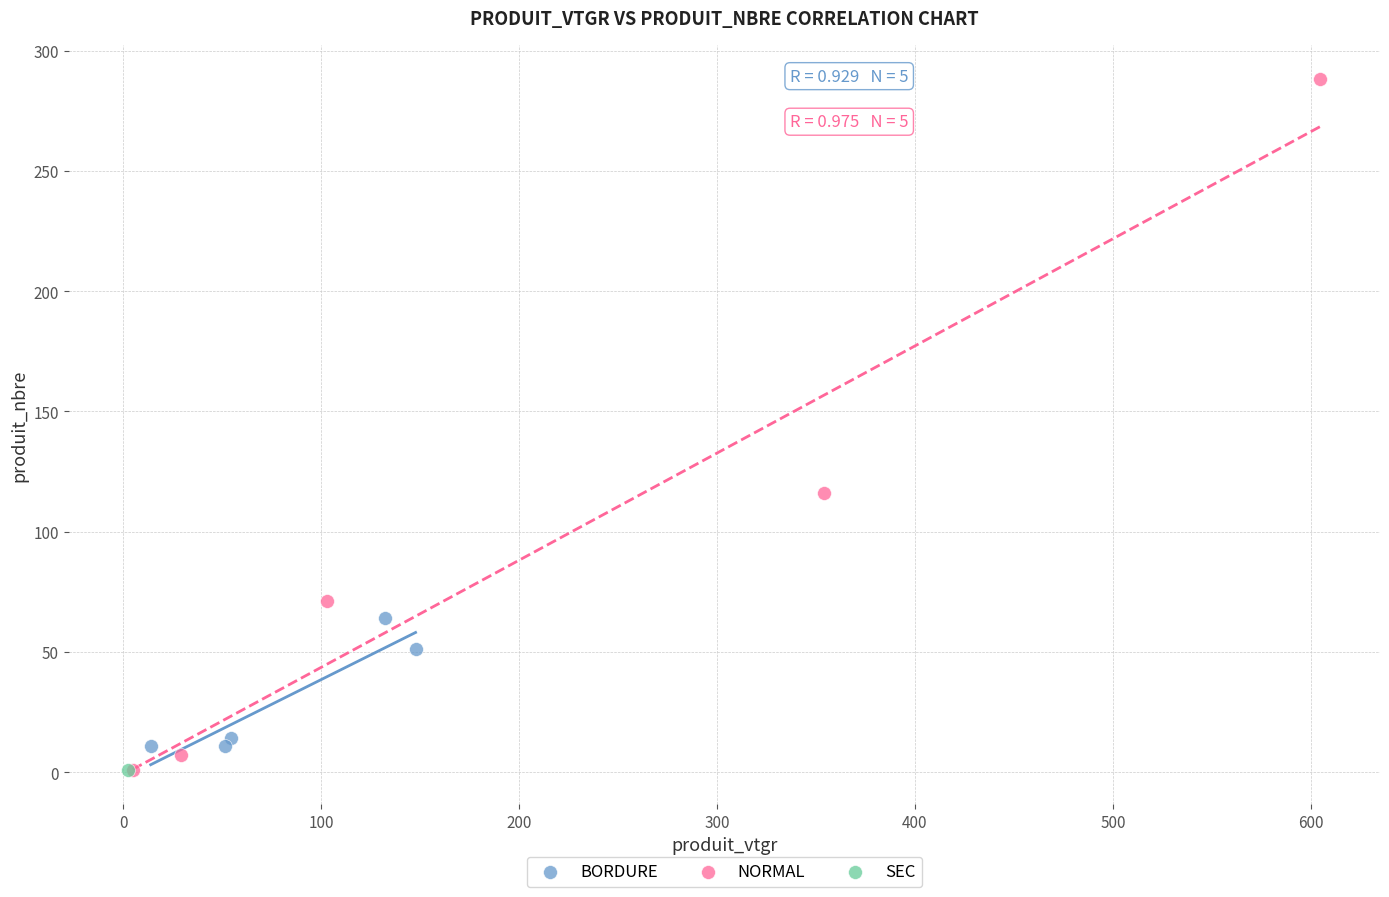

Which series reaches the maximum Y coordinate?

NORMAL